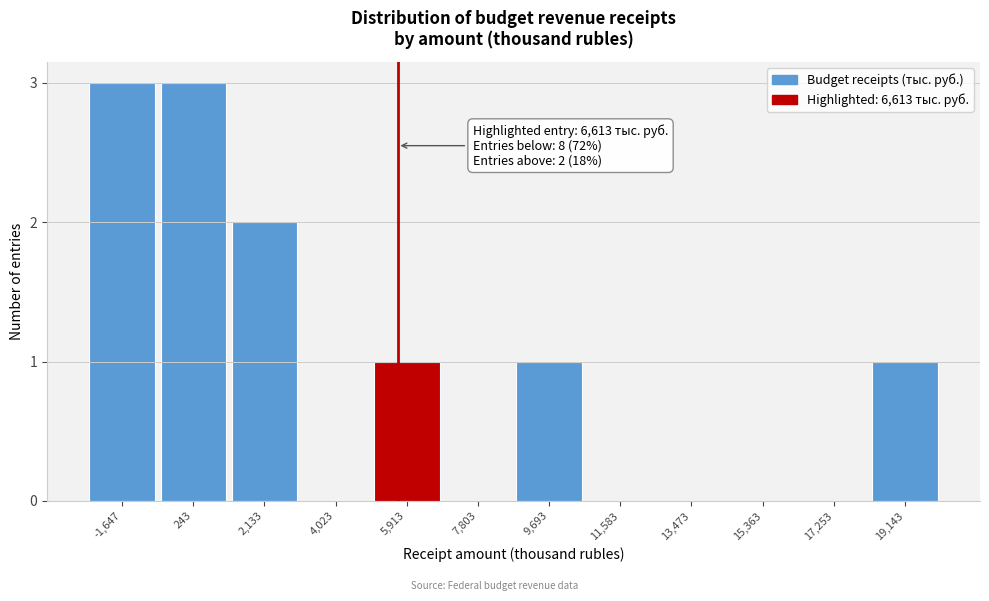

Reading left to right, what are all the values shown in this chart?

-1,647=3	243=3	2,133=2	4,023=0	5,913=1	7,803=0	9,693=1	11,583=0	13,473=0	15,363=0	17,253=0	19,143=1